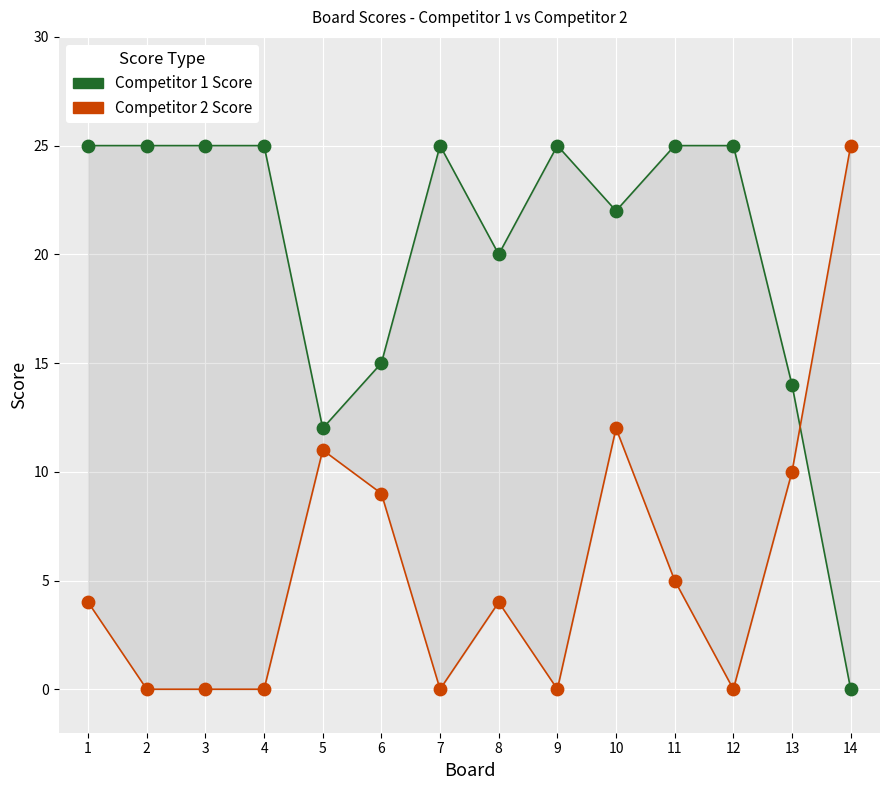

Across all data points, what is the range of Y values (max minus min)?

25